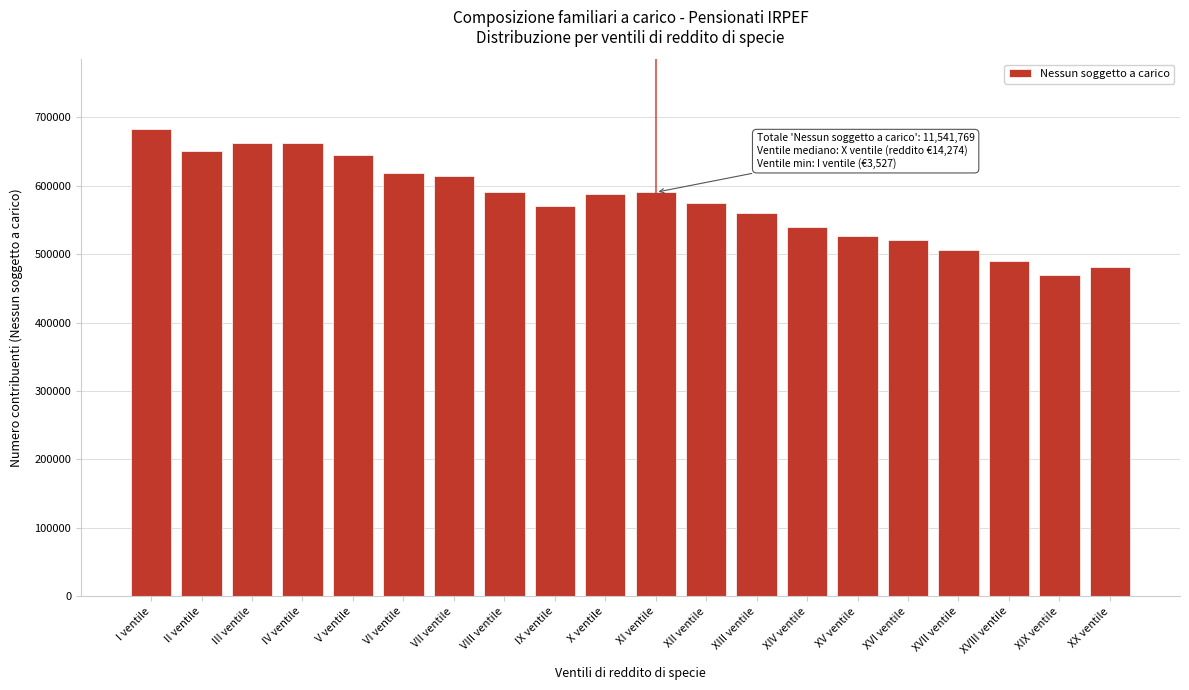

What is the label of the 1st bar from the right?

XX ventile